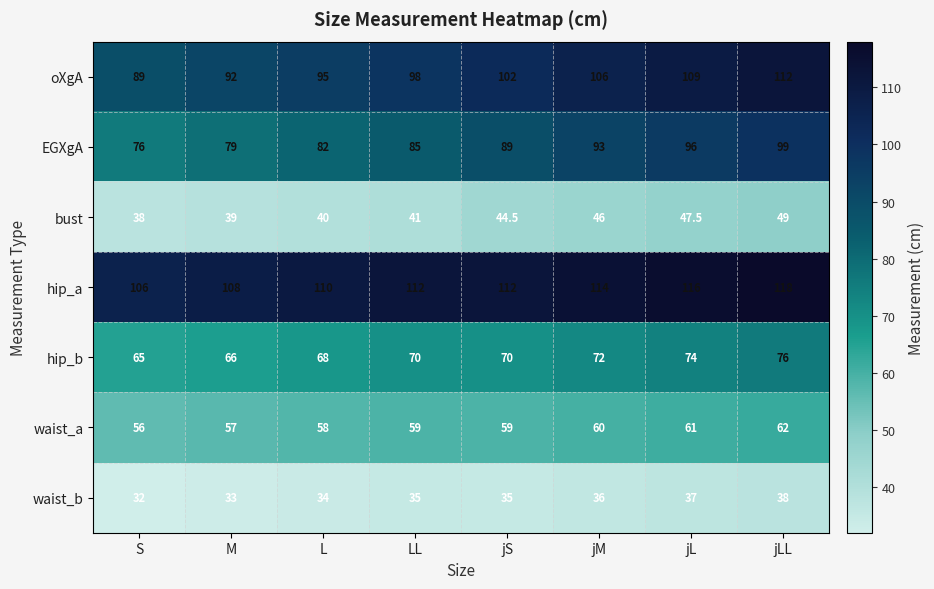

How many categories are shown in the chart?

8